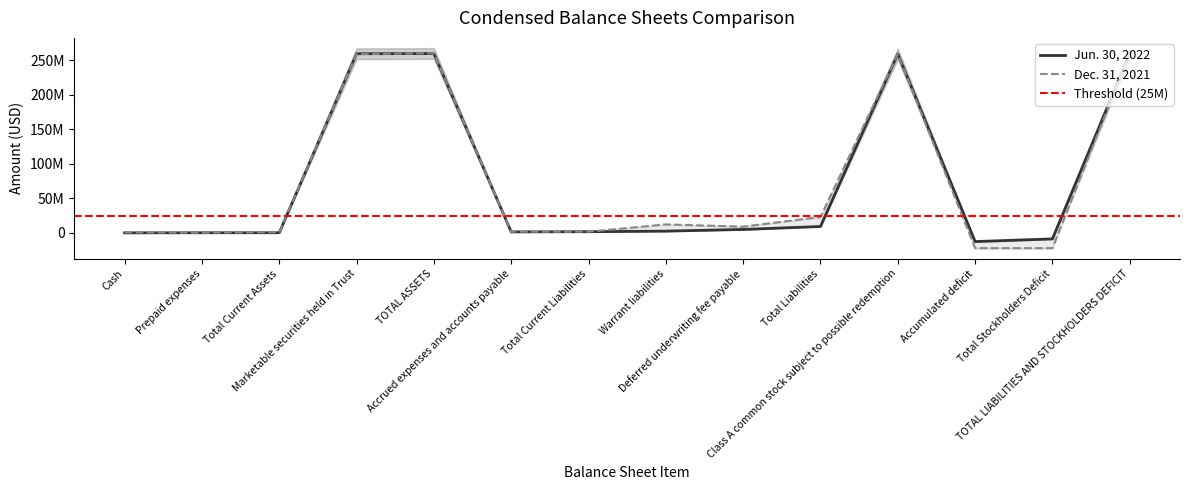

True or false: Dec. 31, 2021 and Jun. 30, 2022 intersect in this chart.

True